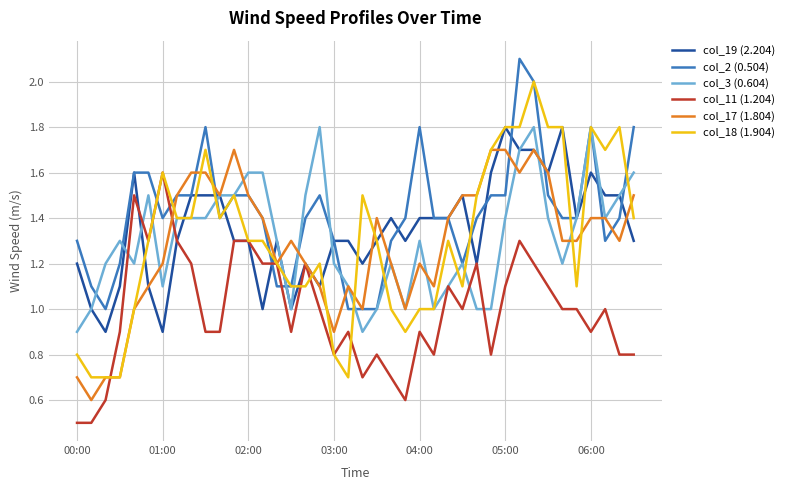

What is the minimum value shown in the chart?

0.5